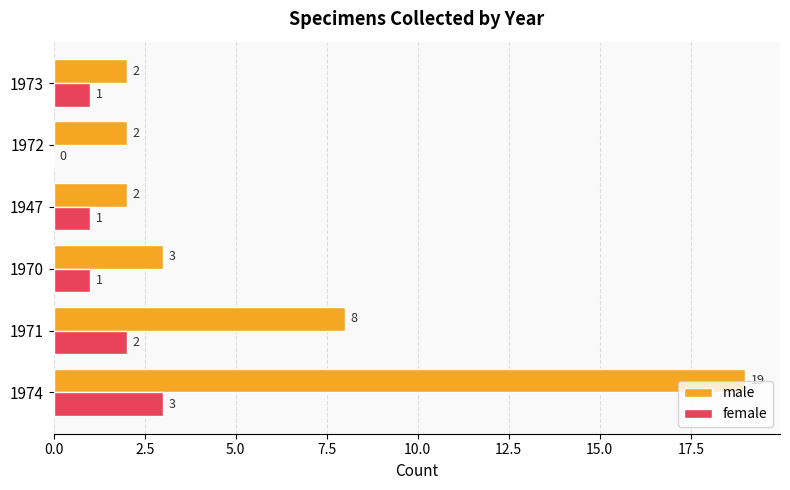

What is the sum of all male values?

36